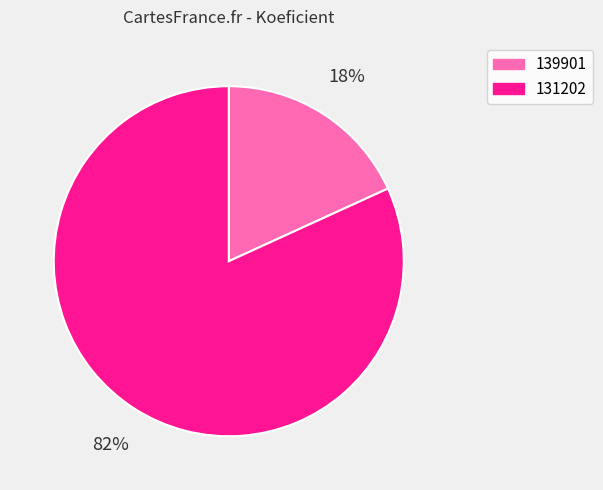

To the nearest percent, what is the average slice percentage?

50%